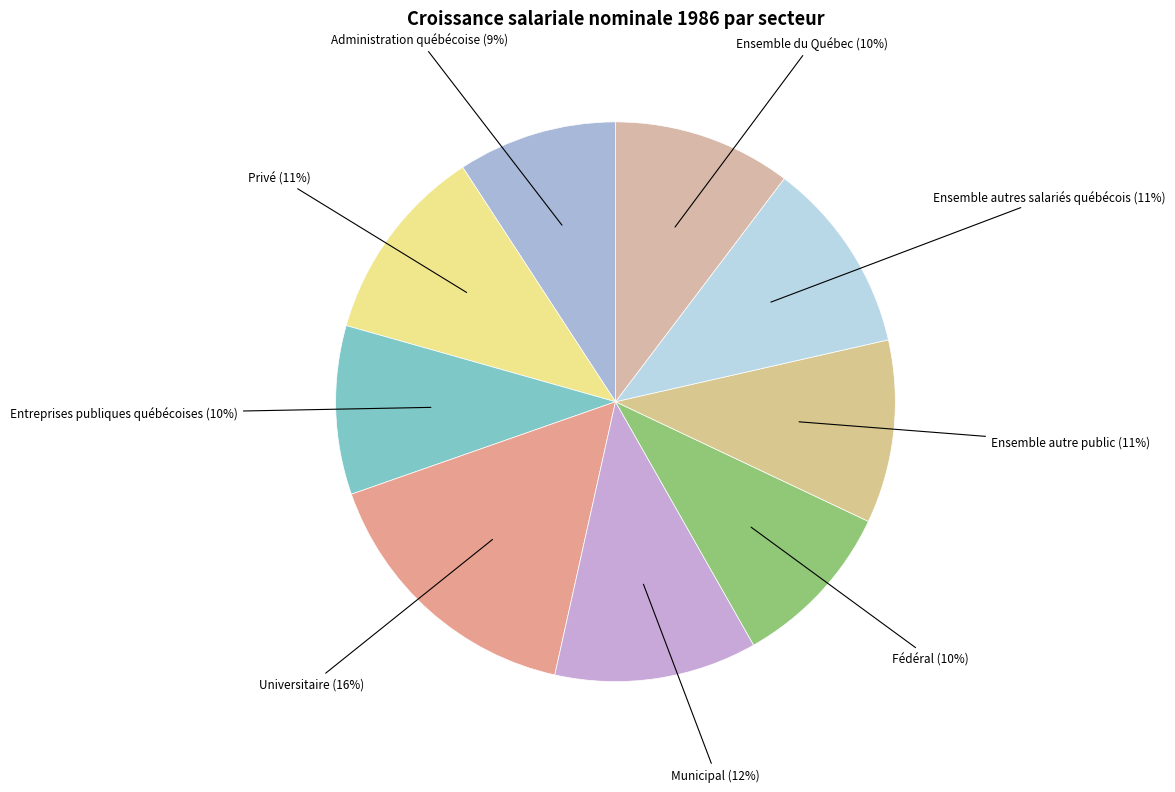

The Municipal slice represents 12% of the pie. True or false?

True